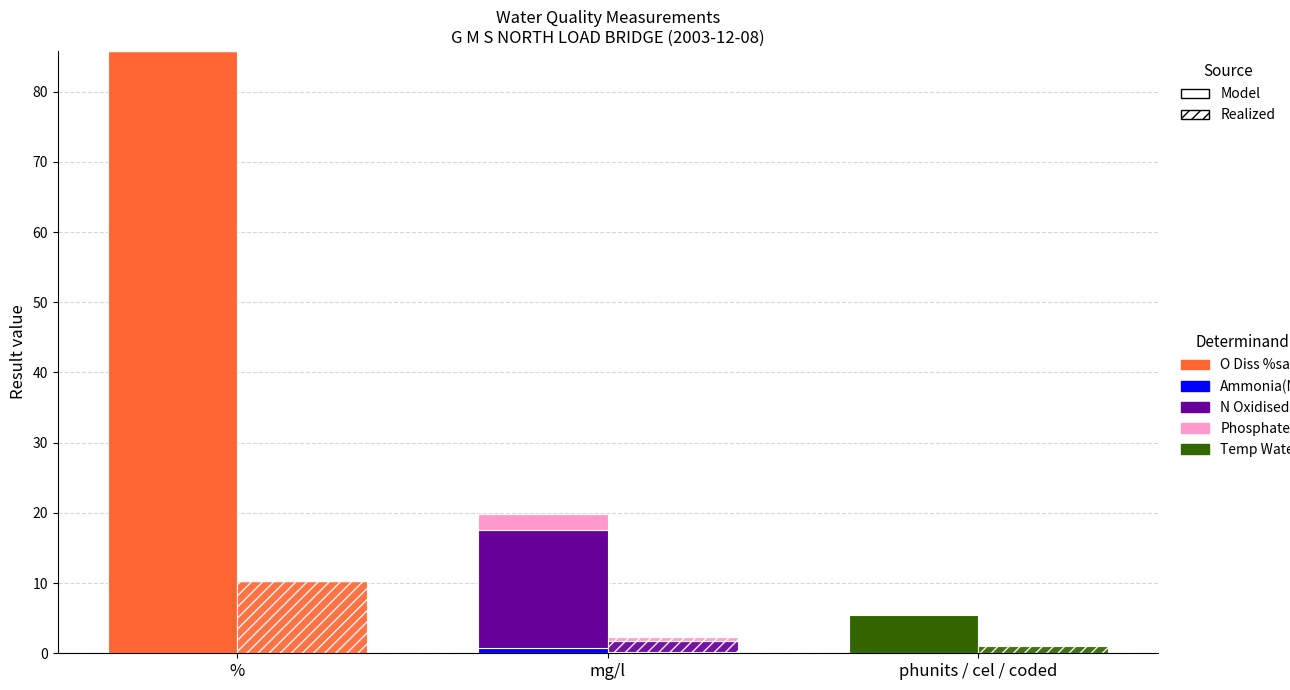

Is it true that O Diss %sat equals 85.8 at %?

True